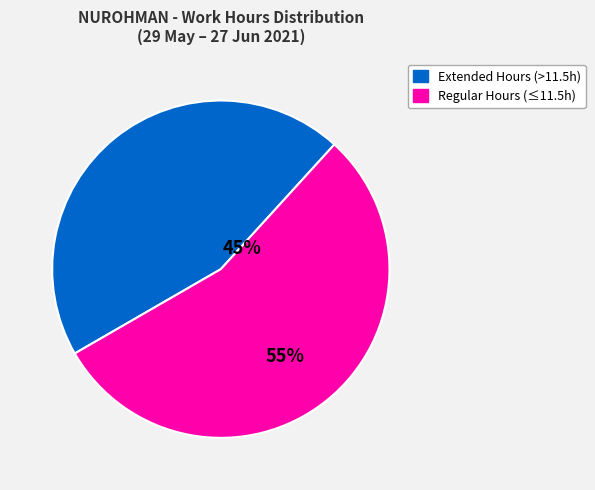

Is there a majority slice in this chart?

Yes